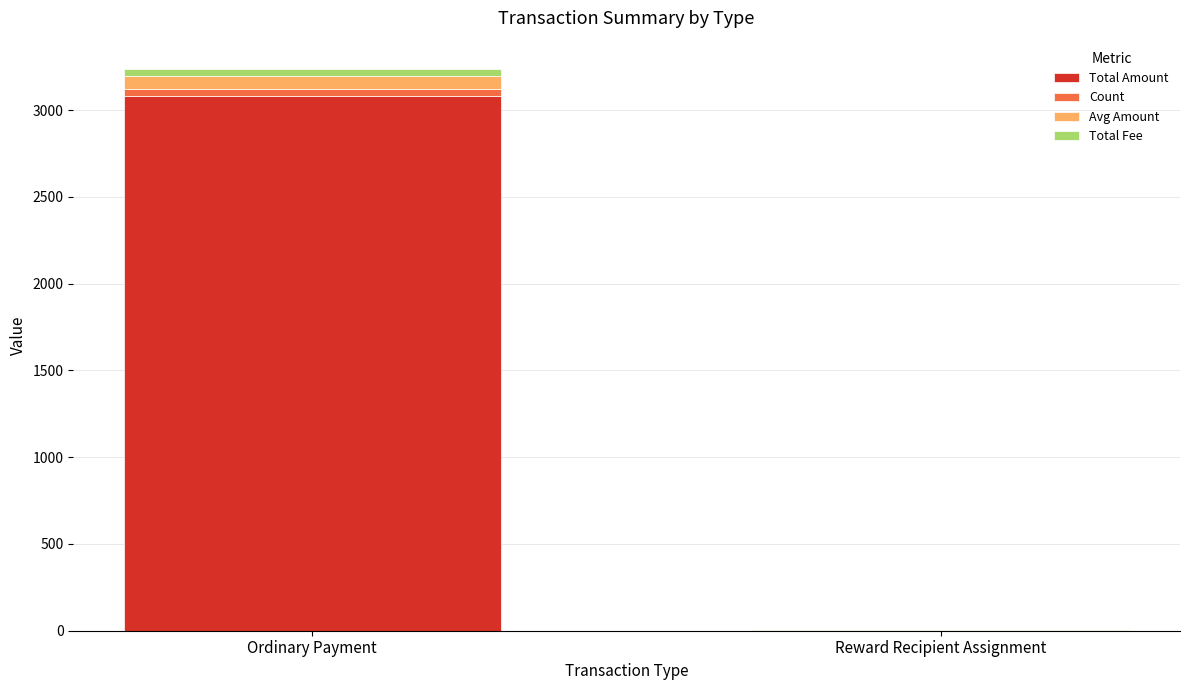

True or false: Total Amount has a value of 4686.9 at Ordinary Payment.

False